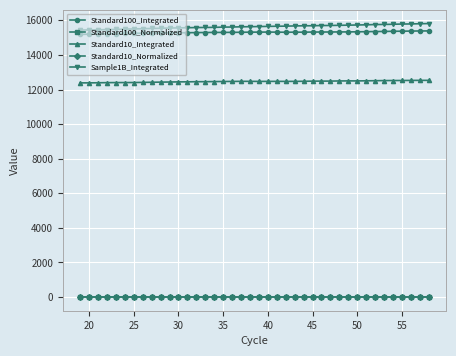

True or false: Standard10_Normalized has more than 1 interior local peaks.

True